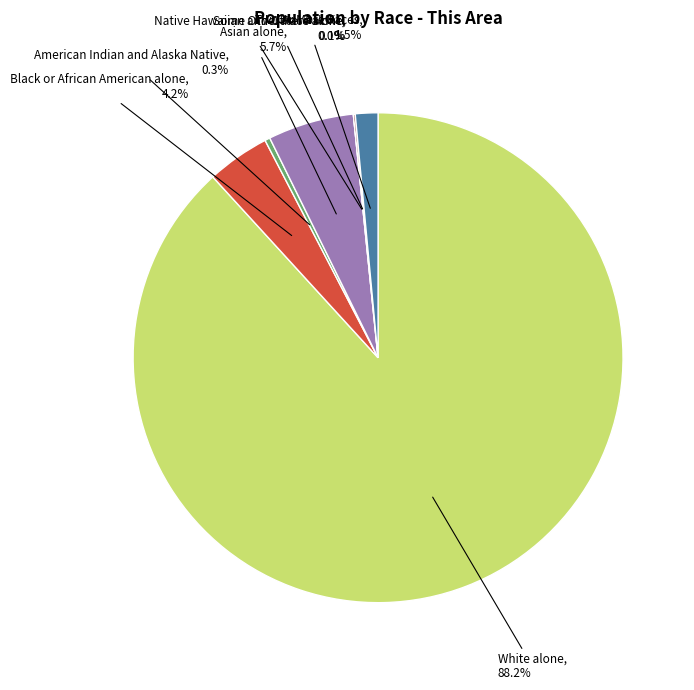

To the nearest percent, what is the combined percentage of White alone and Native Hawaiian and Other Pacific?

88%